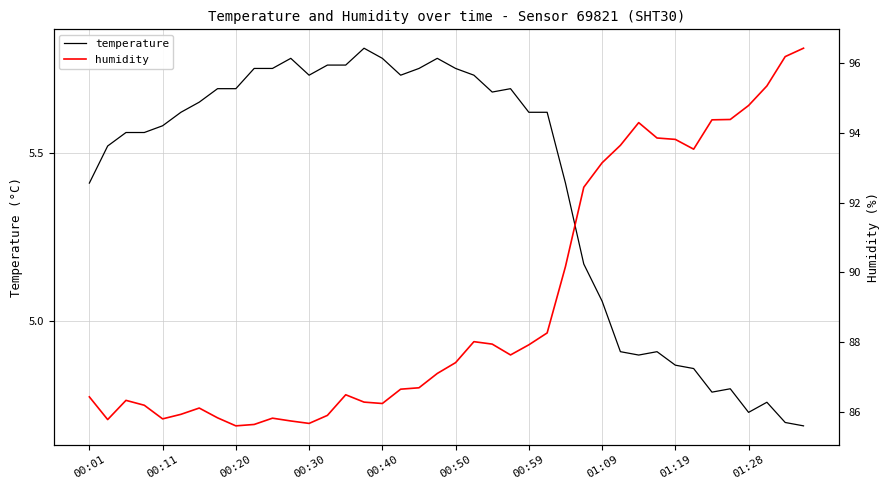

Reading left to right, extract all data points from this chart.

temperature: 5.4	5.5	5.6	5.6	5.6	5.6	5.7	5.7	5.7	5.8	5.8	5.8	5.7	5.8	5.8	5.8	5.8	5.7	5.8	5.8	5.8	5.7	5.7	5.7	5.6	5.6	5.4	5.2	5.1	4.9	4.9	4.9	4.9	4.9	4.8	4.8	4.7	4.8	4.7	4.7
humidity: 86.4	85.8	86.3	86.2	85.8	85.9	86.1	85.8	85.6	85.7	85.8	85.8	85.7	85.9	86.5	86.3	86.2	86.7	86.7	87.1	87.4	88.0	88.0	87.6	87.9	88.3	90.2	92.4	93.1	93.6	94.3	93.8	93.8	93.5	94.4	94.4	94.8	95.3	96.2	96.4